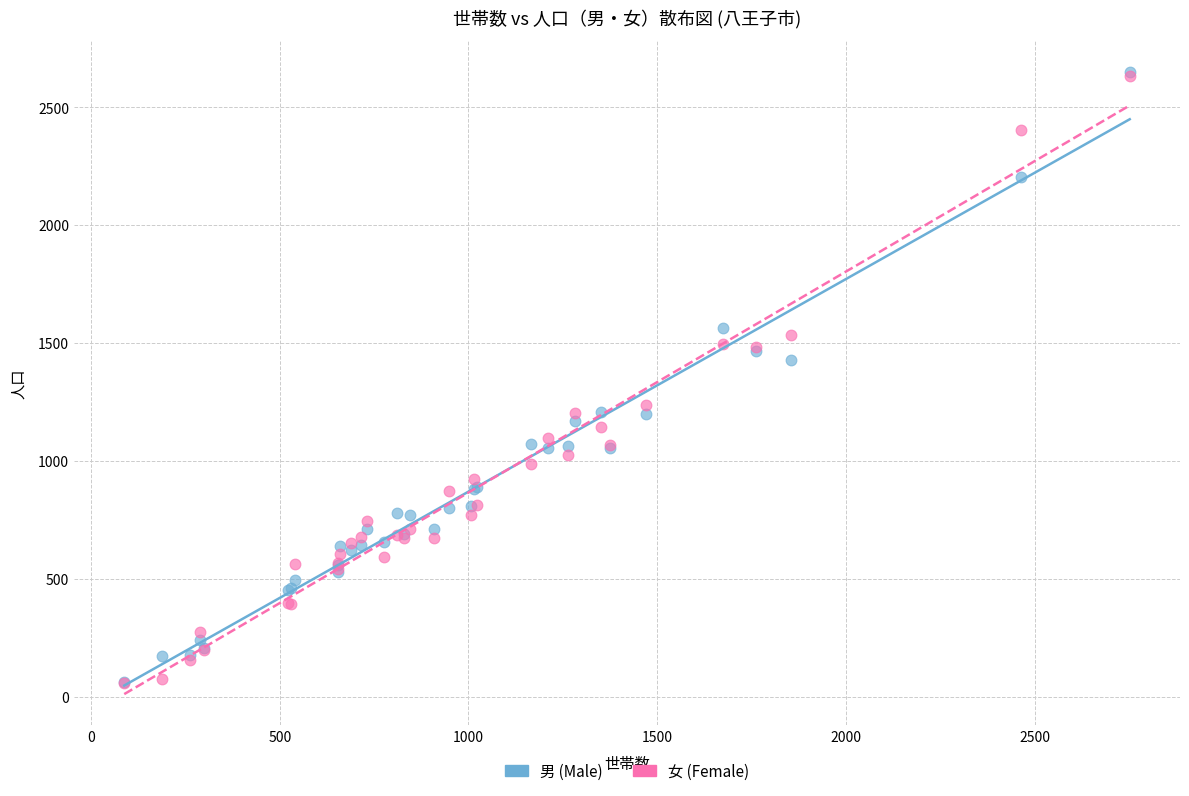

In the 男 (Male) series, what Y value is closest to 1355?

1429